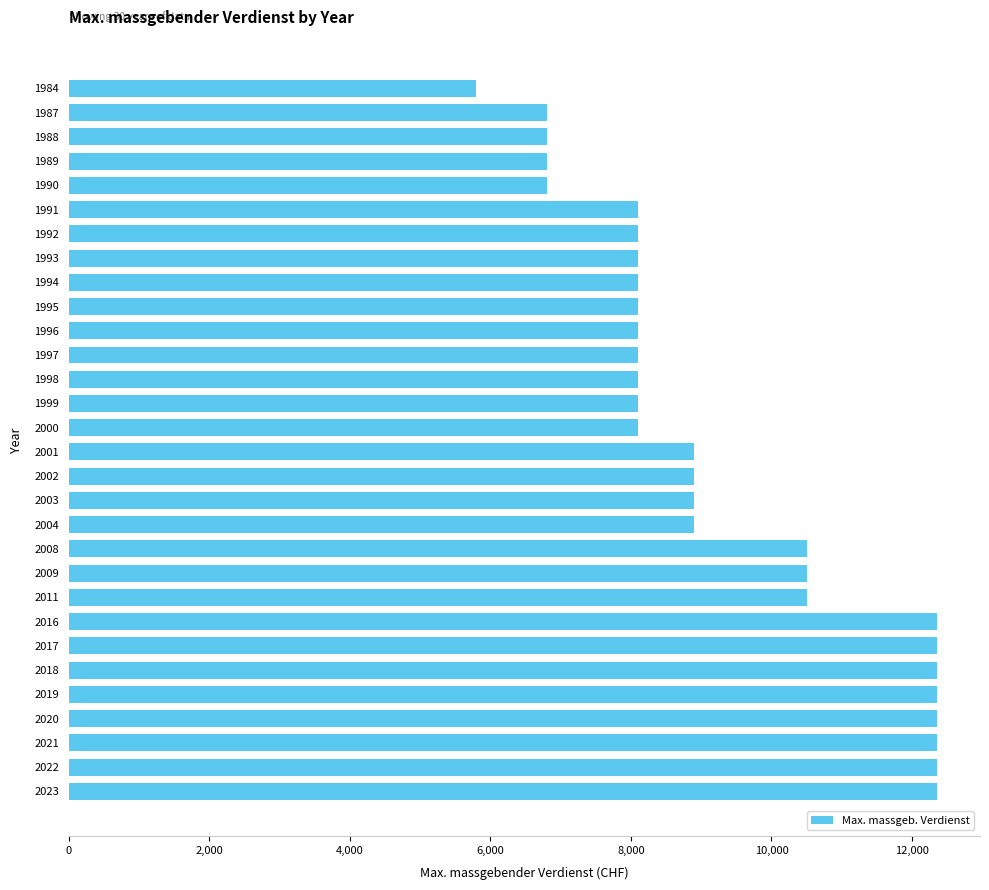

What is the difference between the second highest and minimum values?

6550